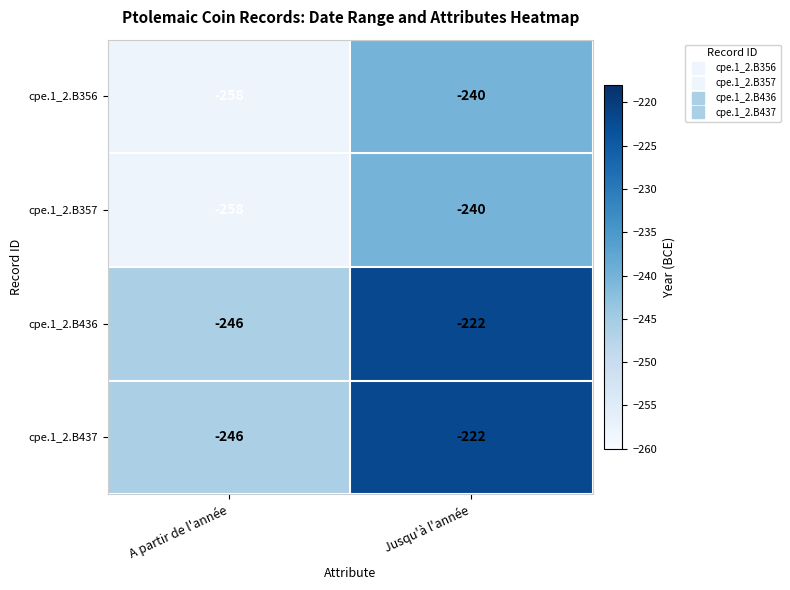

Which category has the highest value in the cpe.1_2.B436 series?

Jusqu'à l'année